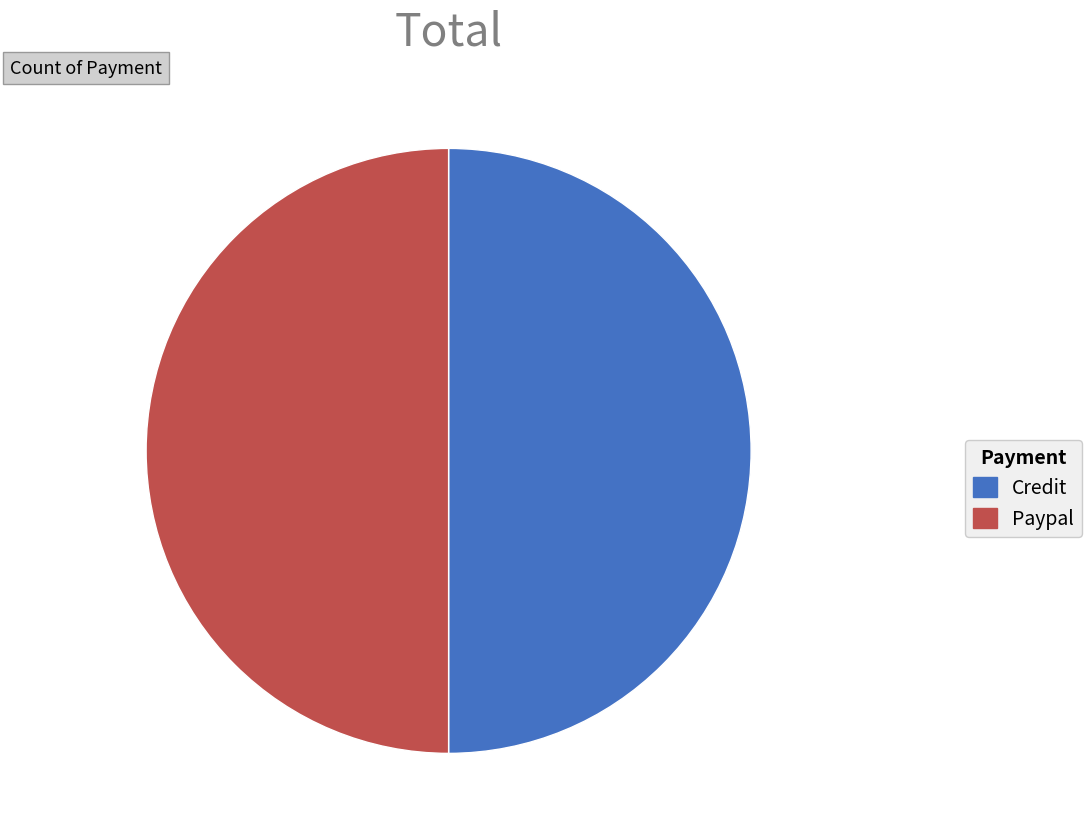

How many slices are in this pie chart?

2